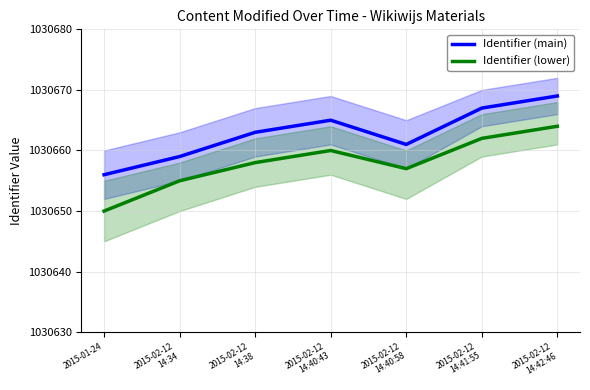

The Identifier (main) series shows 1030659 at 2015-02-12
14:34. True or false?

True